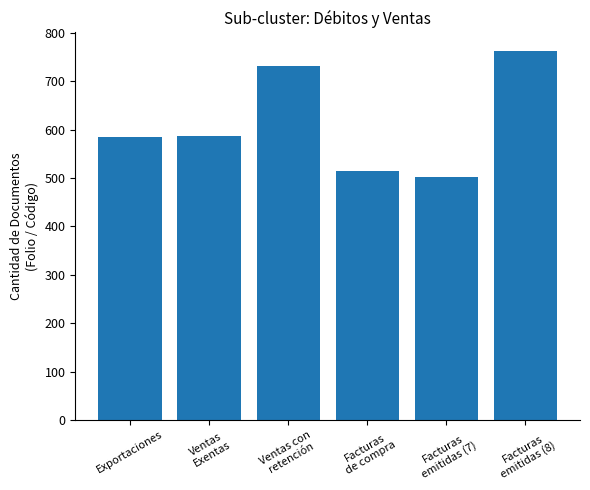

What is the difference between the maximum and minimum values?

260